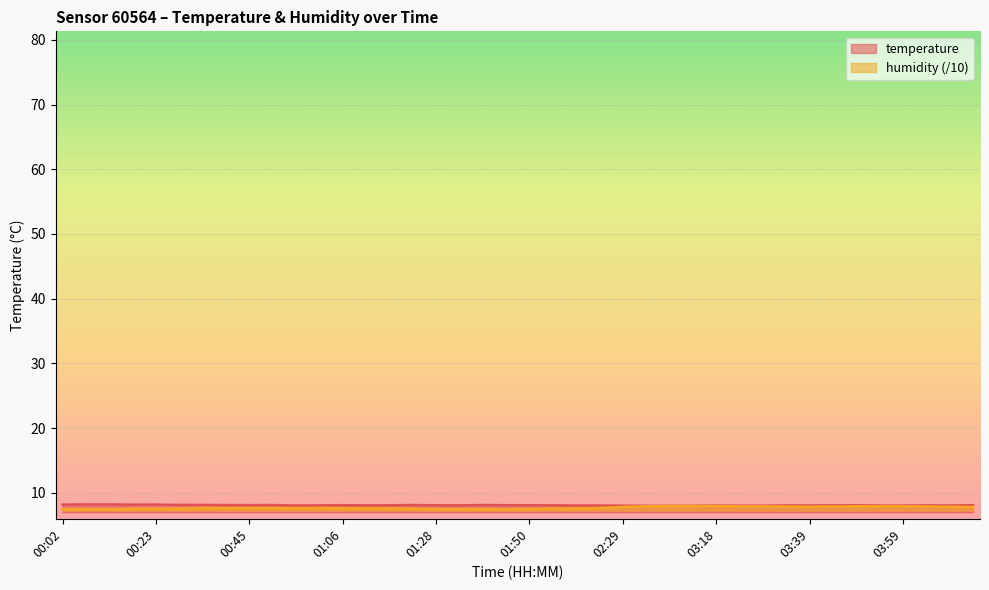

What is the total value across all series at 02:07?

15.6